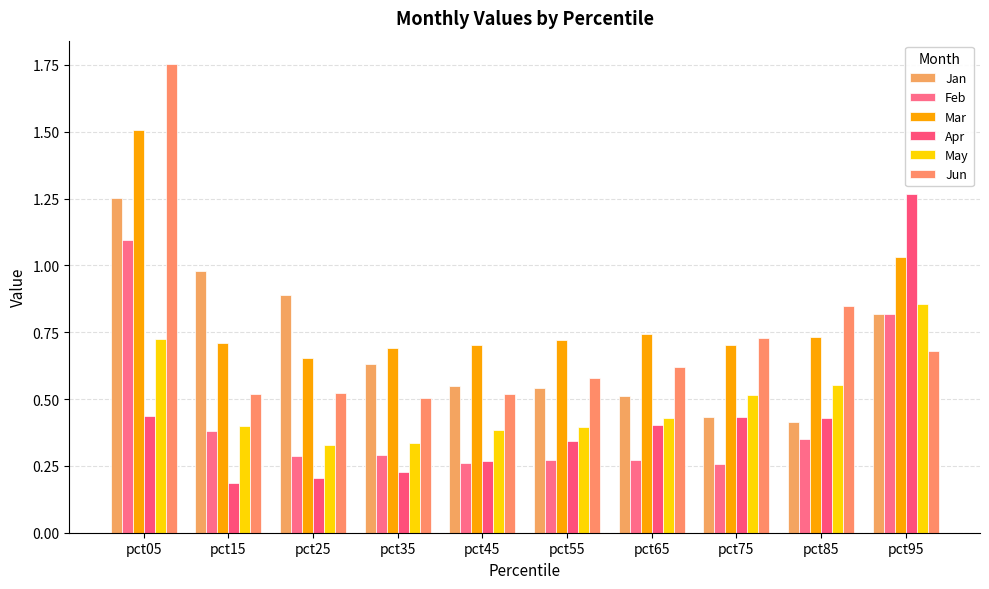

Reading right to left, what are all the values shown in this chart?

Jan: 0.8	0.4	0.4	0.5	0.5	0.5	0.6	0.9	1.0	1.3
Feb: 0.8	0.3	0.3	0.3	0.3	0.3	0.3	0.3	0.4	1.1
Mar: 1.0	0.7	0.7	0.7	0.7	0.7	0.7	0.7	0.7	1.5
Apr: 1.3	0.4	0.4	0.4	0.3	0.3	0.2	0.2	0.2	0.4
May: 0.9	0.6	0.5	0.4	0.4	0.4	0.3	0.3	0.4	0.7
Jun: 0.7	0.8	0.7	0.6	0.6	0.5	0.5	0.5	0.5	1.8